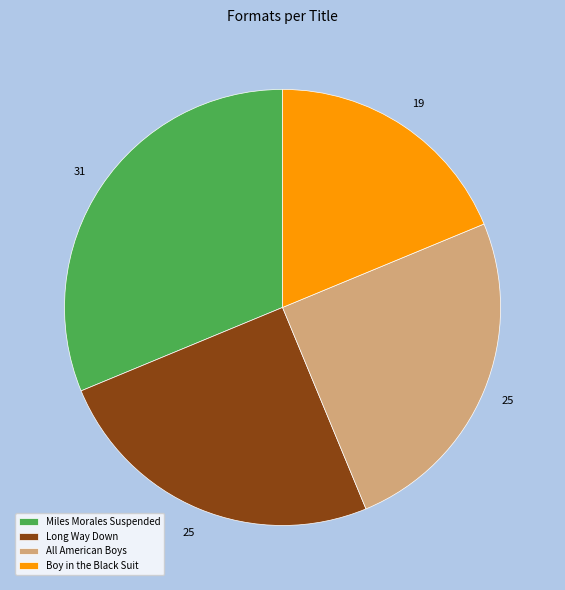

Between Miles Morales Suspended and All American Boys, which is larger?

Miles Morales Suspended